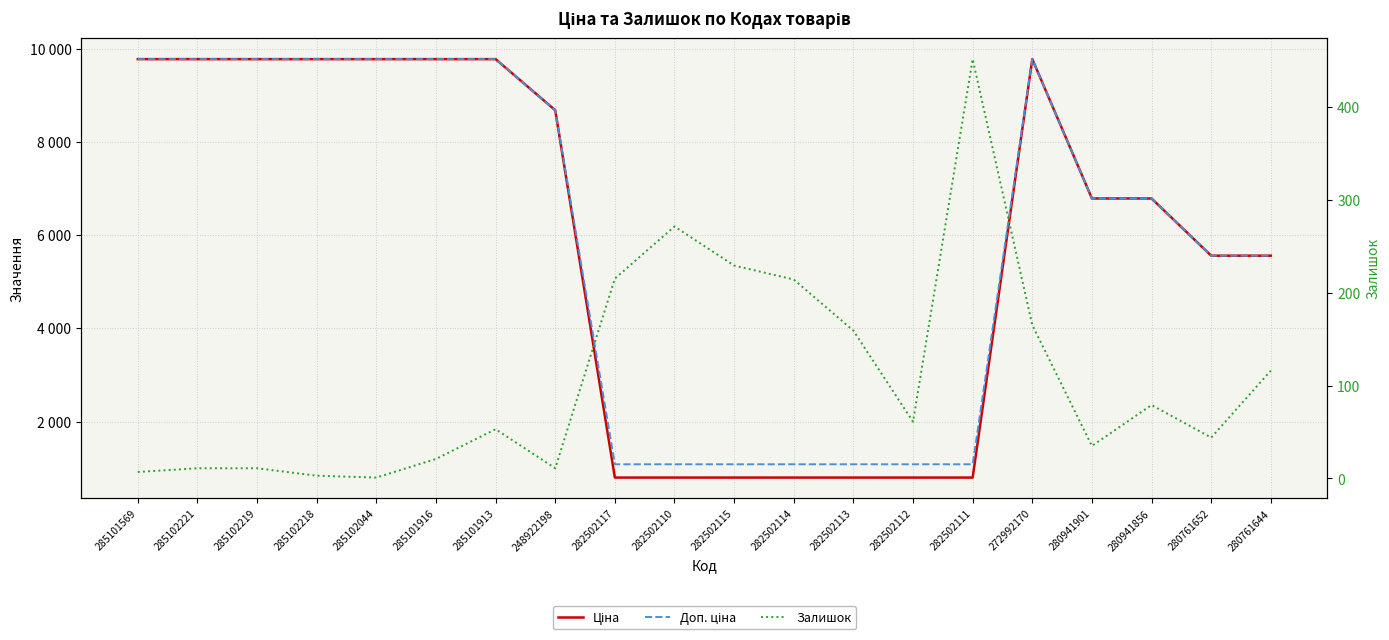

How many values in the Ціна series are below 6787?

9